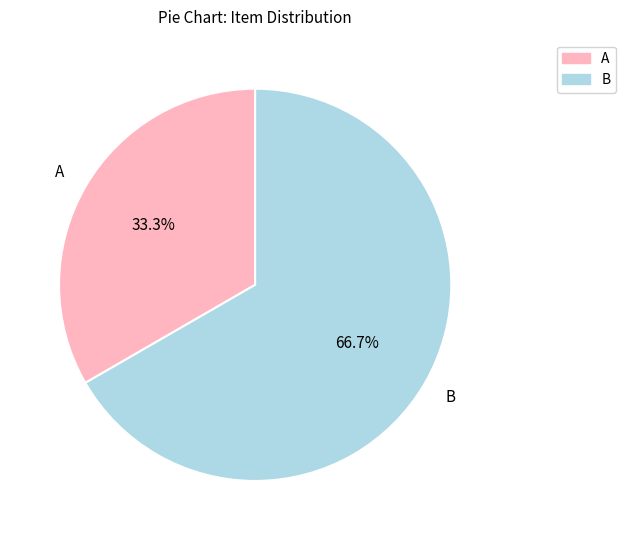

How many segments does this pie chart have?

2